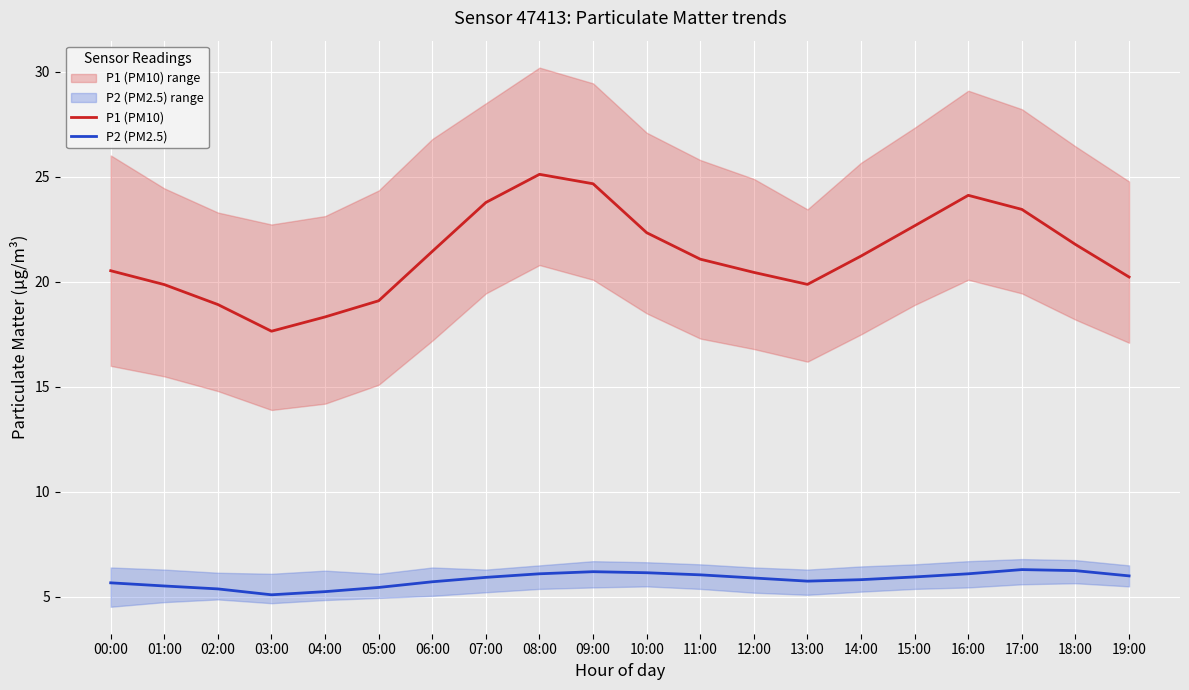

What are all the series names shown in the legend?

P1 (PM10), P2 (PM2.5)